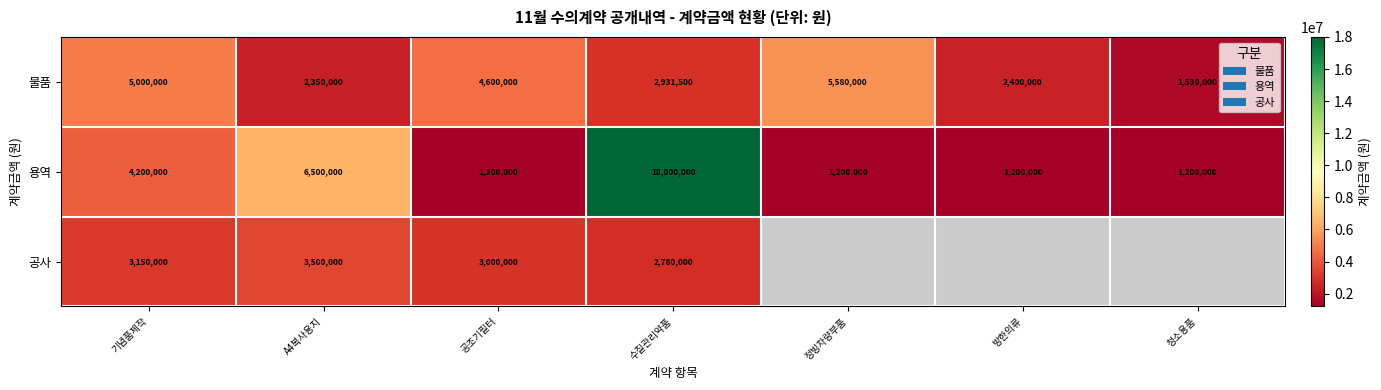

Is it true that 물품 equals 978220.7 at 방한의류?

False